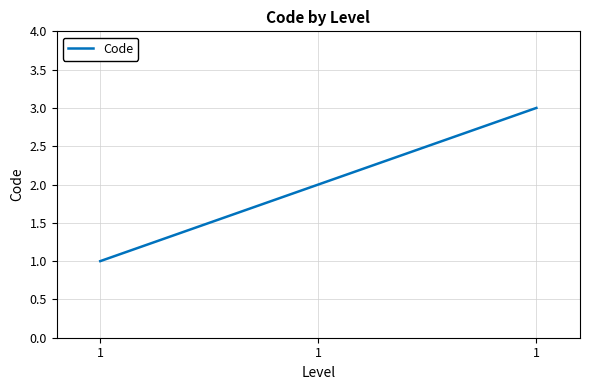

How many distinct data groups are displayed?

1